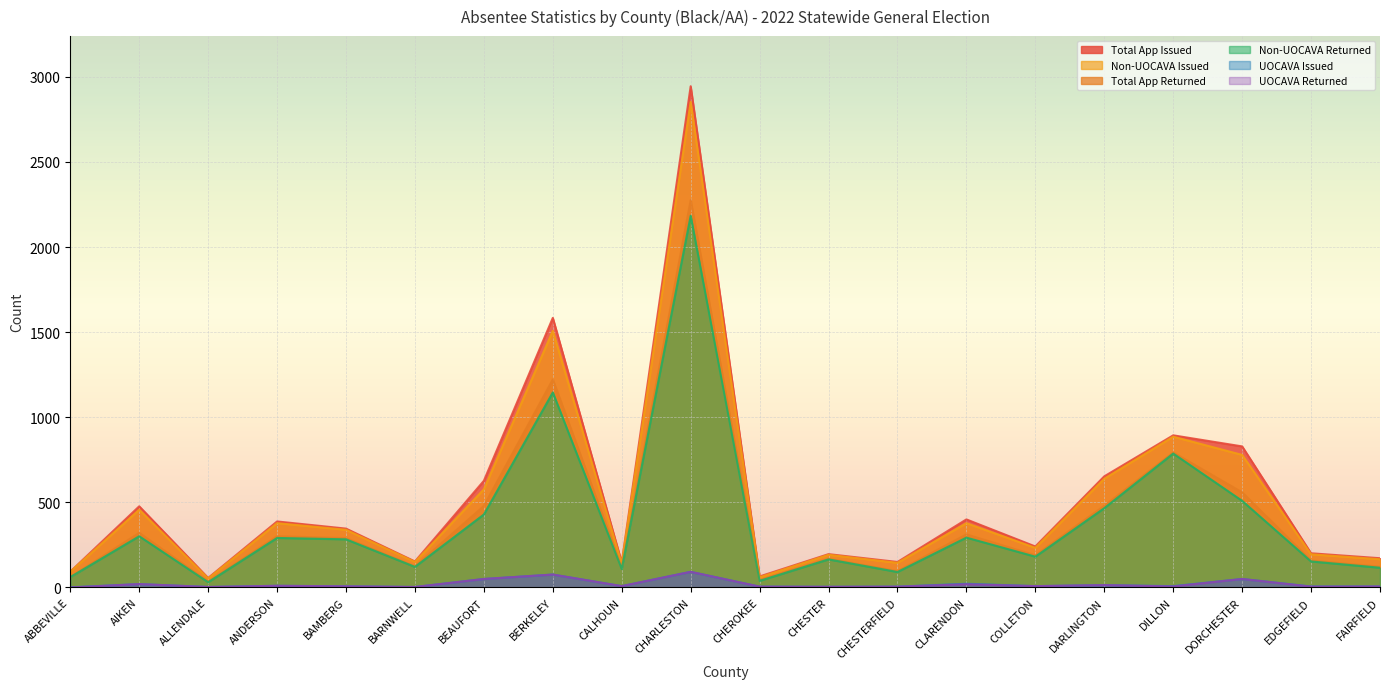

True or false: UOCAVA Issued has more than 0 points higher than both neighbors.

True